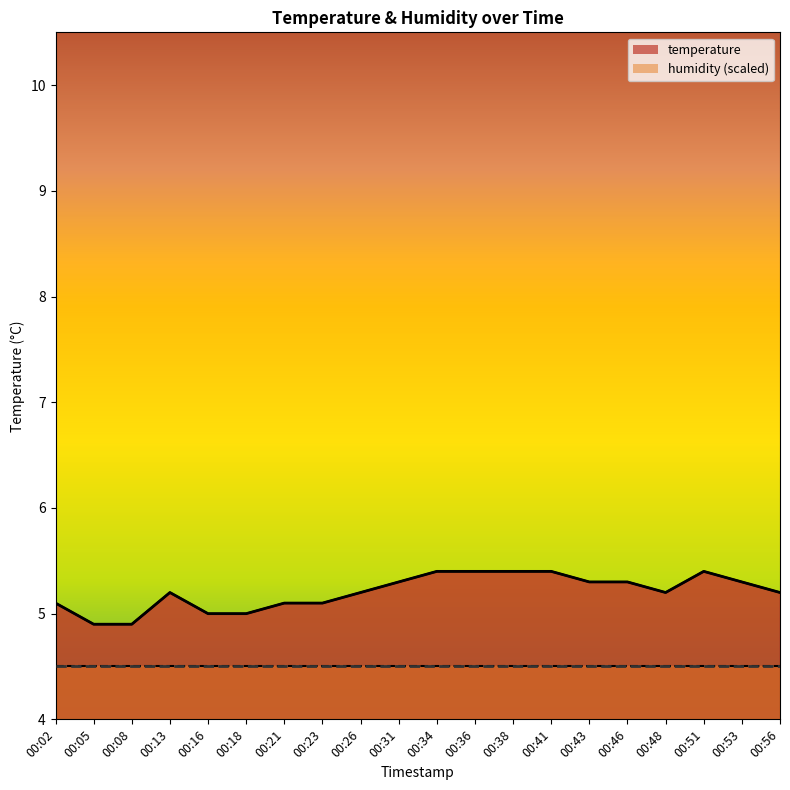

Where is the first local minimum?

00:48